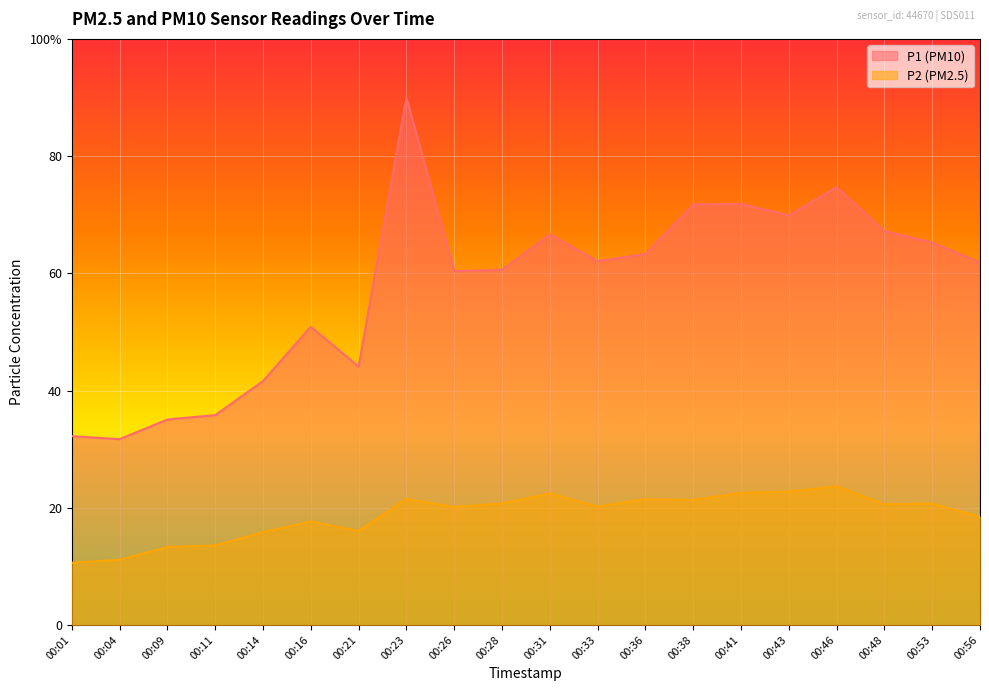

At which category is the sum across all series the highest?

00:23